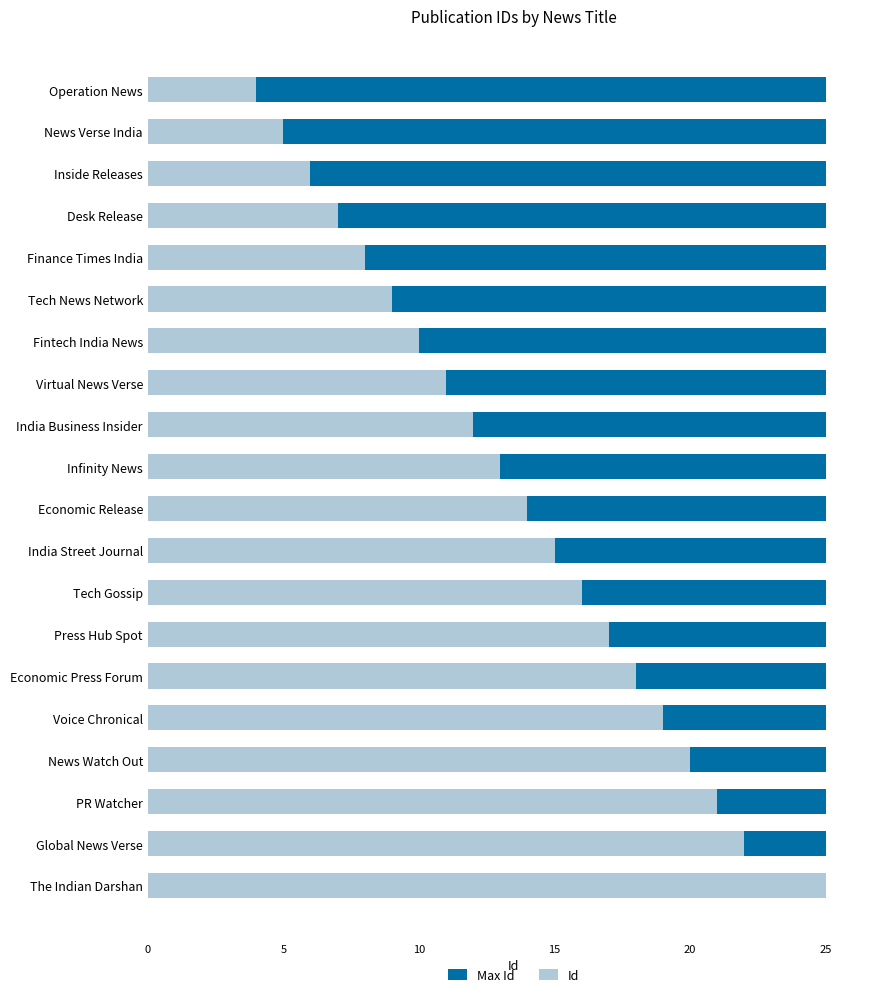

Are the bars horizontal?

Yes